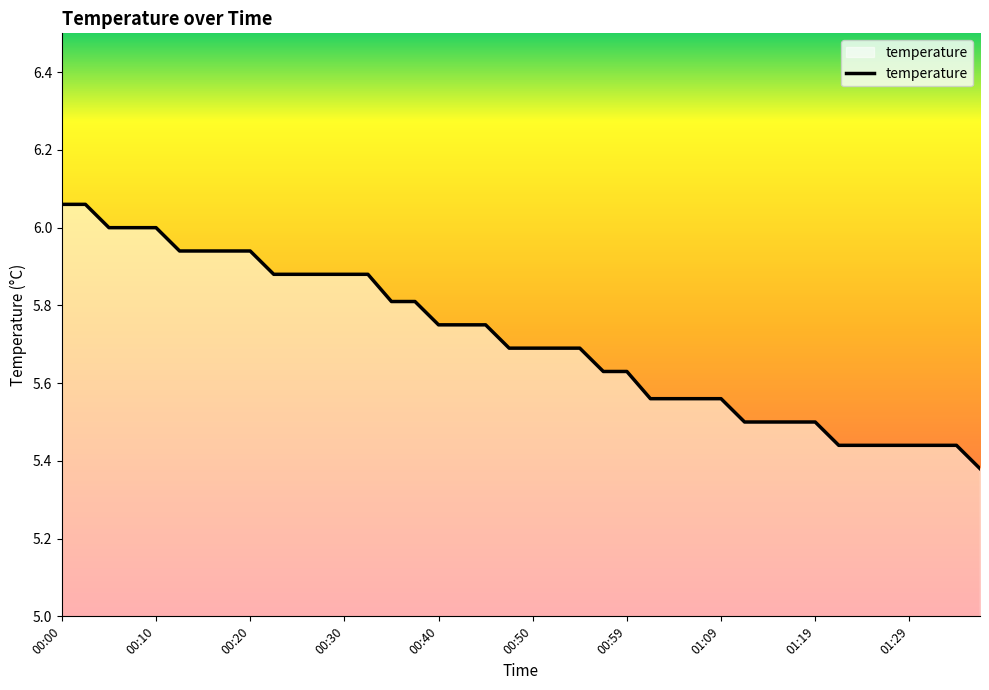

What is the difference between the maximum and minimum values?

0.7